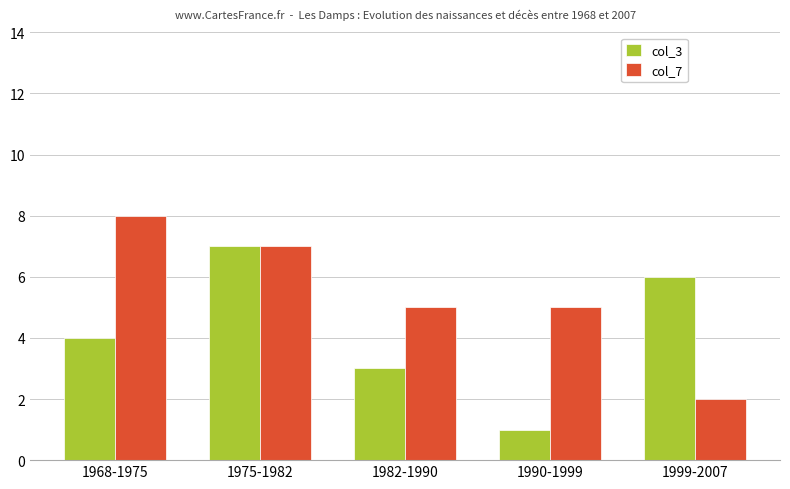

Count the number of categories in the chart.

5